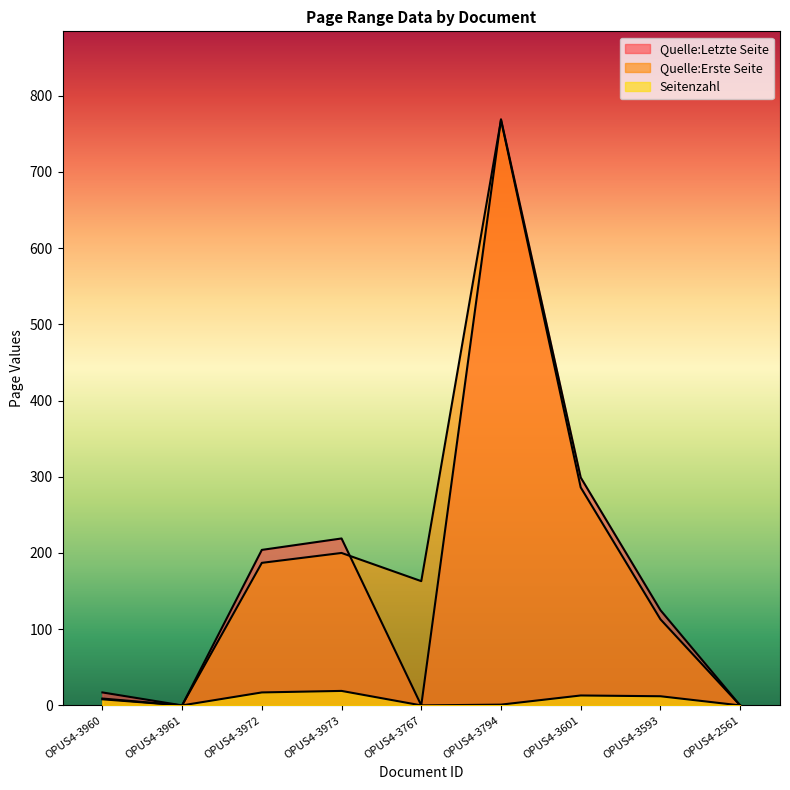

True or false: Quelle:Letzte Seite and Seitenzahl cross at least once.

False